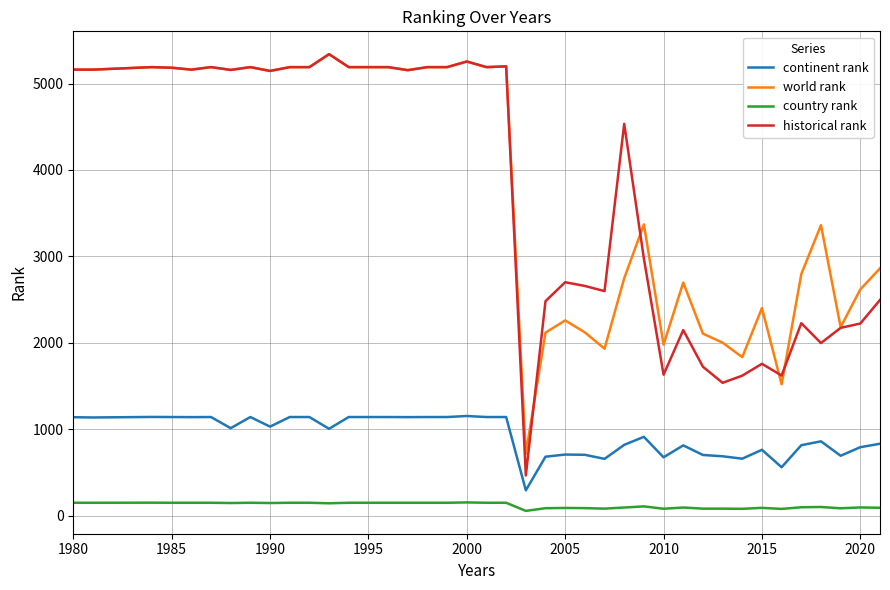

True or false: country rank and continent rank cross at least once.

False